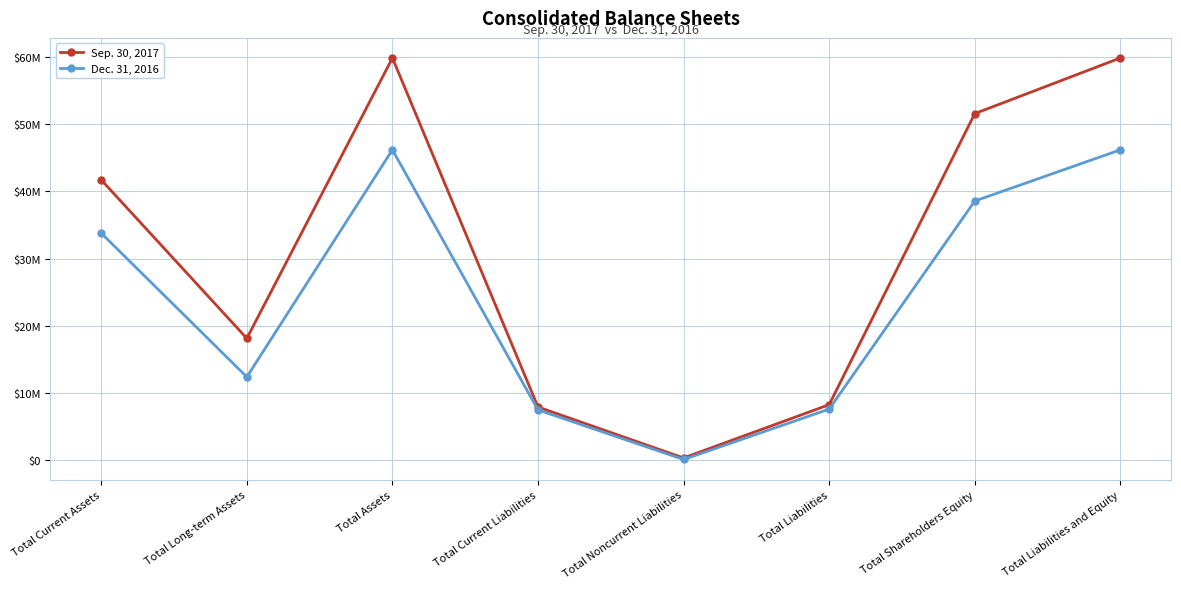

The value of Sep. 30, 2017 at Total Liabilities is 8279420. True or false?

True